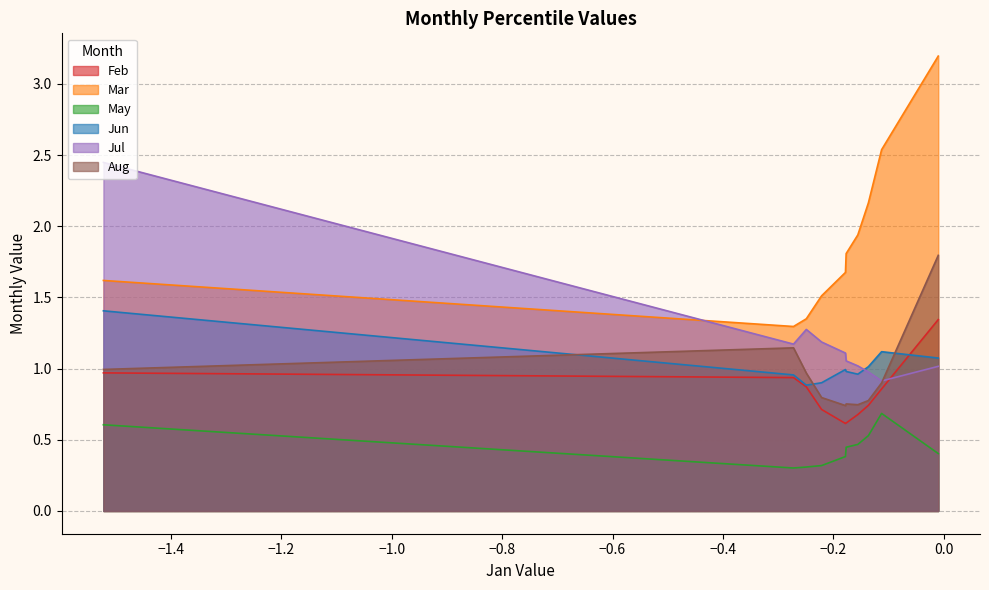

Reading left to right, transcribe all the data shown in this chart.

Feb: pct05=1.0	pct15=0.9	pct25=0.9	pct35=0.7	pct45=0.6	pct55=0.6	pct65=0.7	pct75=0.7	pct85=0.9	pct95=1.3
Mar: pct05=1.6	pct15=1.3	pct25=1.3	pct35=1.5	pct45=1.7	pct55=1.8	pct65=1.9	pct75=2.2	pct85=2.5	pct95=3.2
May: pct05=0.6	pct15=0.3	pct25=0.3	pct35=0.3	pct45=0.4	pct55=0.4	pct65=0.5	pct75=0.5	pct85=0.7	pct95=0.4
Jun: pct05=1.4	pct15=1.0	pct25=0.9	pct35=0.9	pct45=1.0	pct55=1.0	pct65=1.0	pct75=1.0	pct85=1.1	pct95=1.1
Jul: pct05=2.4	pct15=1.2	pct25=1.3	pct35=1.2	pct45=1.1	pct55=1.1	pct65=1.0	pct75=1.0	pct85=0.9	pct95=1.0
Aug: pct05=1.0	pct15=1.1	pct25=1.0	pct35=0.8	pct45=0.7	pct55=0.8	pct65=0.7	pct75=0.8	pct85=0.9	pct95=1.8